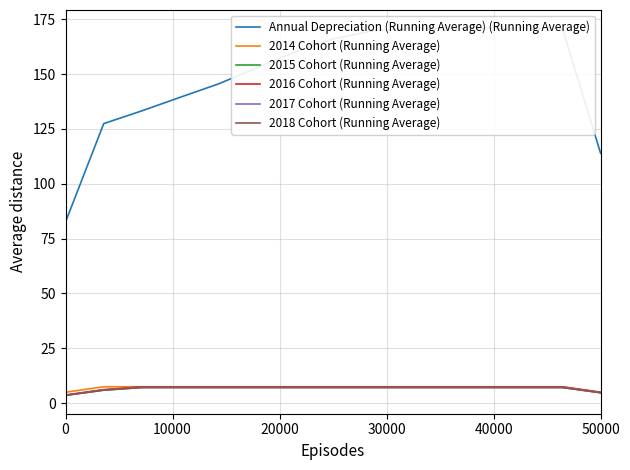

True or false: 2018 Cohort (Running Average) has a value of 1.5 at 20000.

False